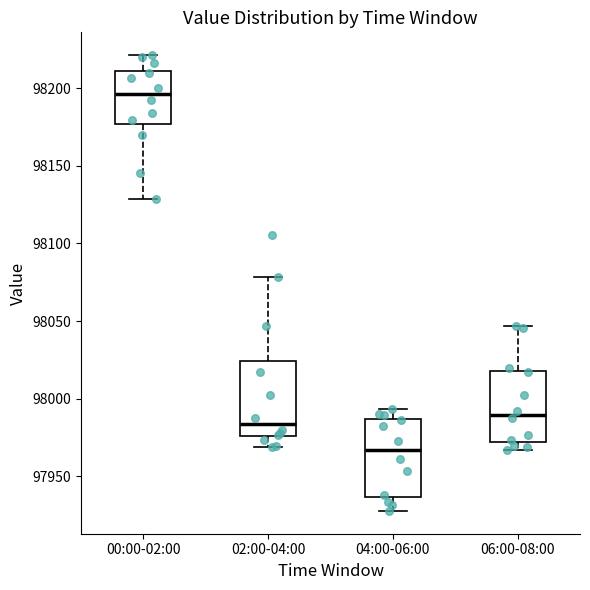

Reading left to right, transcribe this box plot: for each box, give where its median line is, the range the box spans, and where its two whiskers end, as read against the y-axis. The values are not printed on the chart, so give them approximately, as read against the axis.

00:00-02:00: median 98195, box 98175 to 98210, whiskers 98130 to 98220
02:00-04:00: median 97985, box 97975 to 98025, whiskers 97970 to 98080
04:00-06:00: median 97965, box 97935 to 97985, whiskers 97930 to 97995
06:00-08:00: median 97990, box 97970 to 98020, whiskers 97965 to 98045